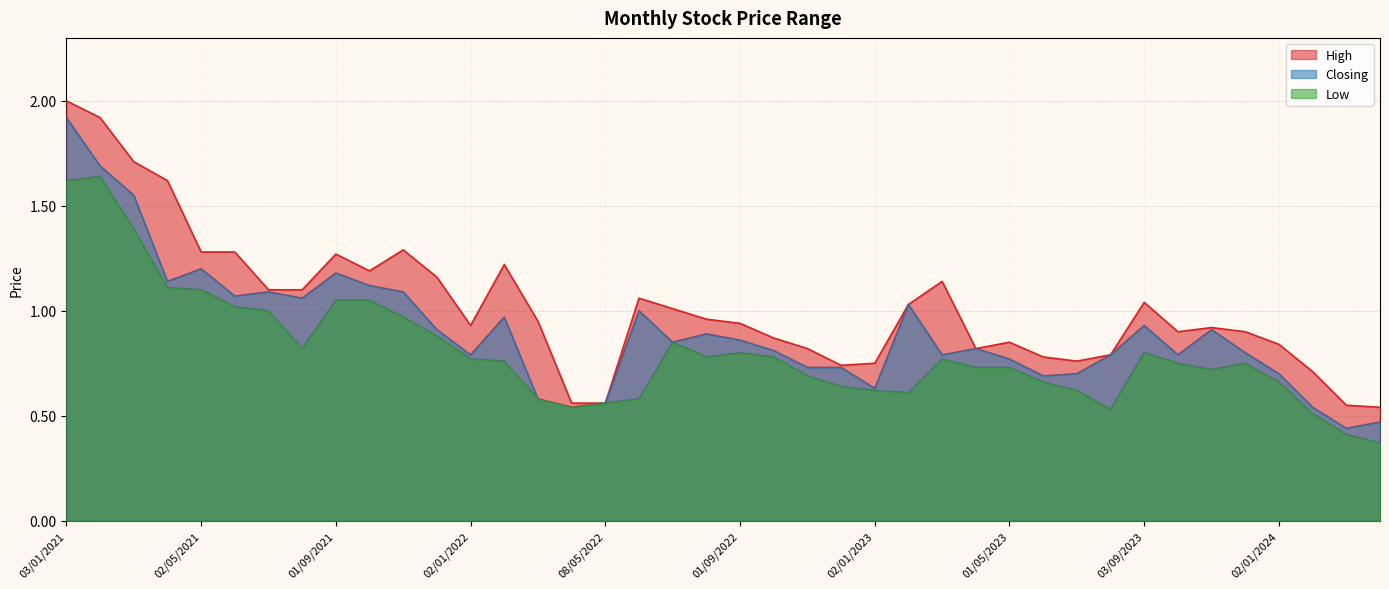

List the series in order of their peak value, highest first.

High, Closing, Low